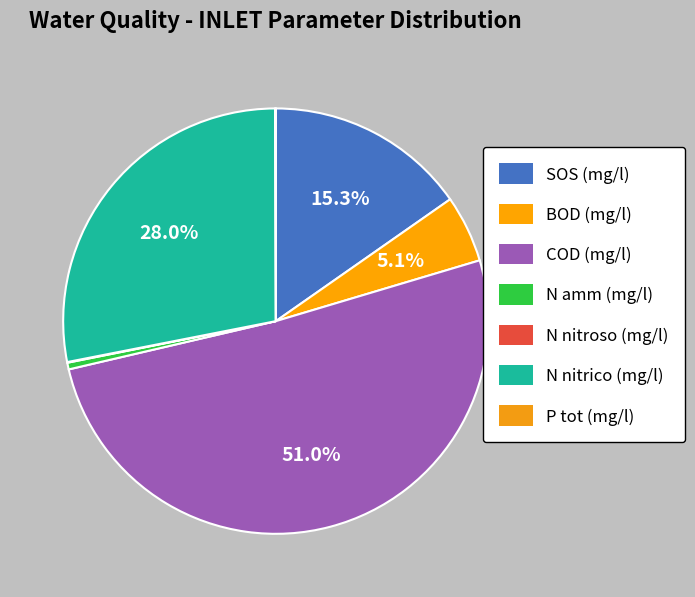

Does COD (mg/l) represent more than half of the total?

Yes